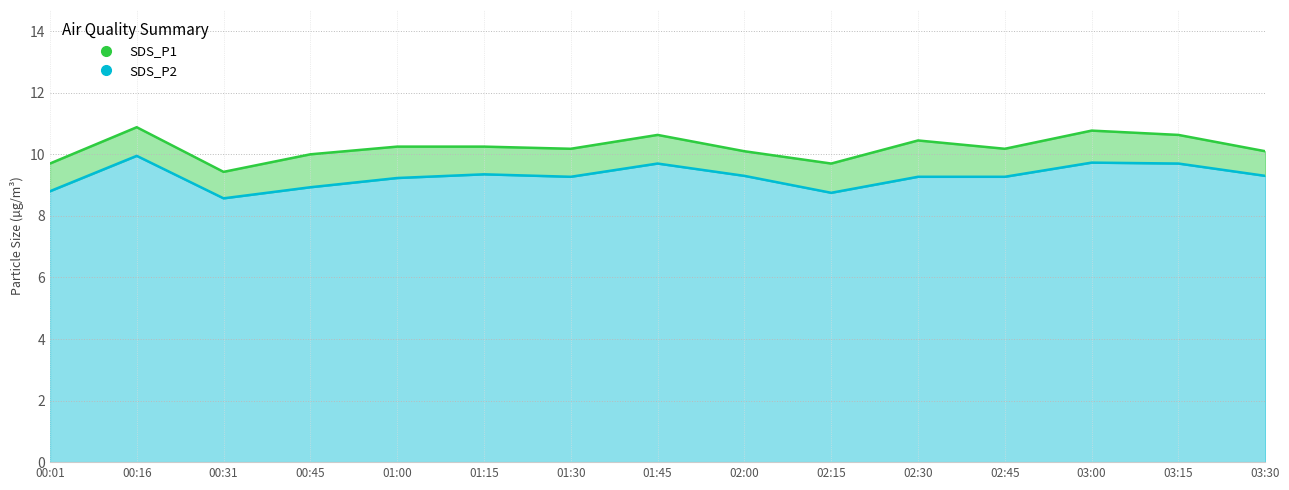

What is the difference between the highest and lowest values at 00:16?

0.9